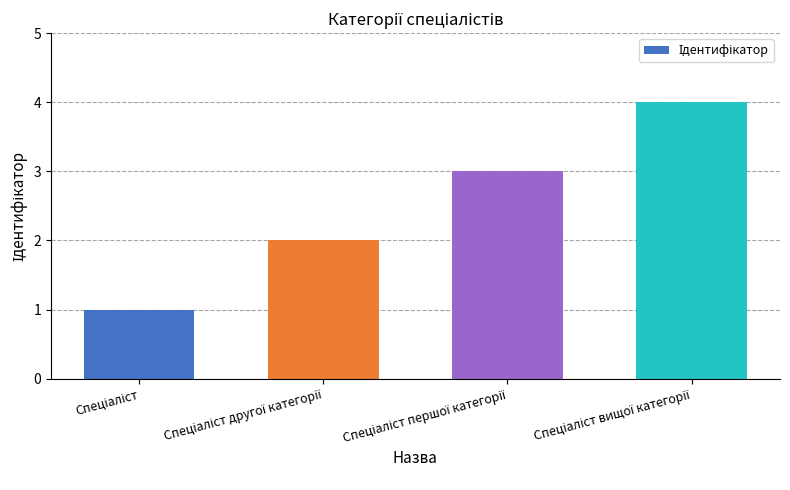

How many values are below 3?

2